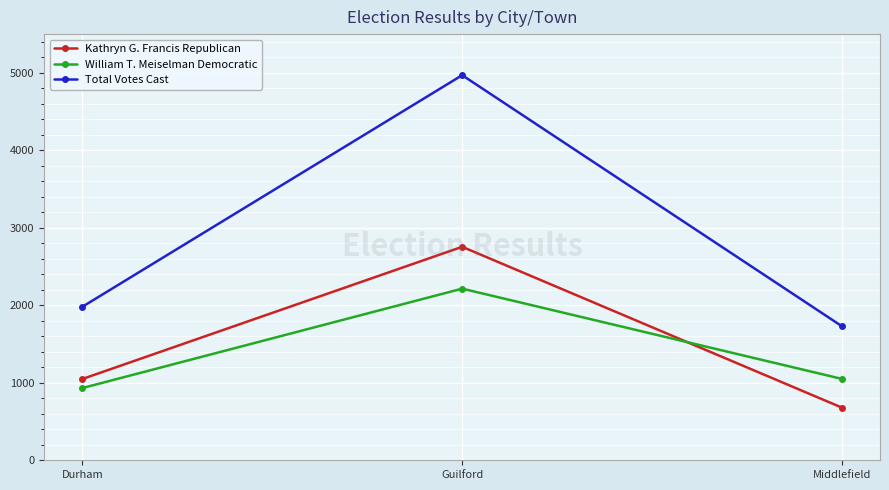

What is the label of the 3rd point from the left?

Middlefield